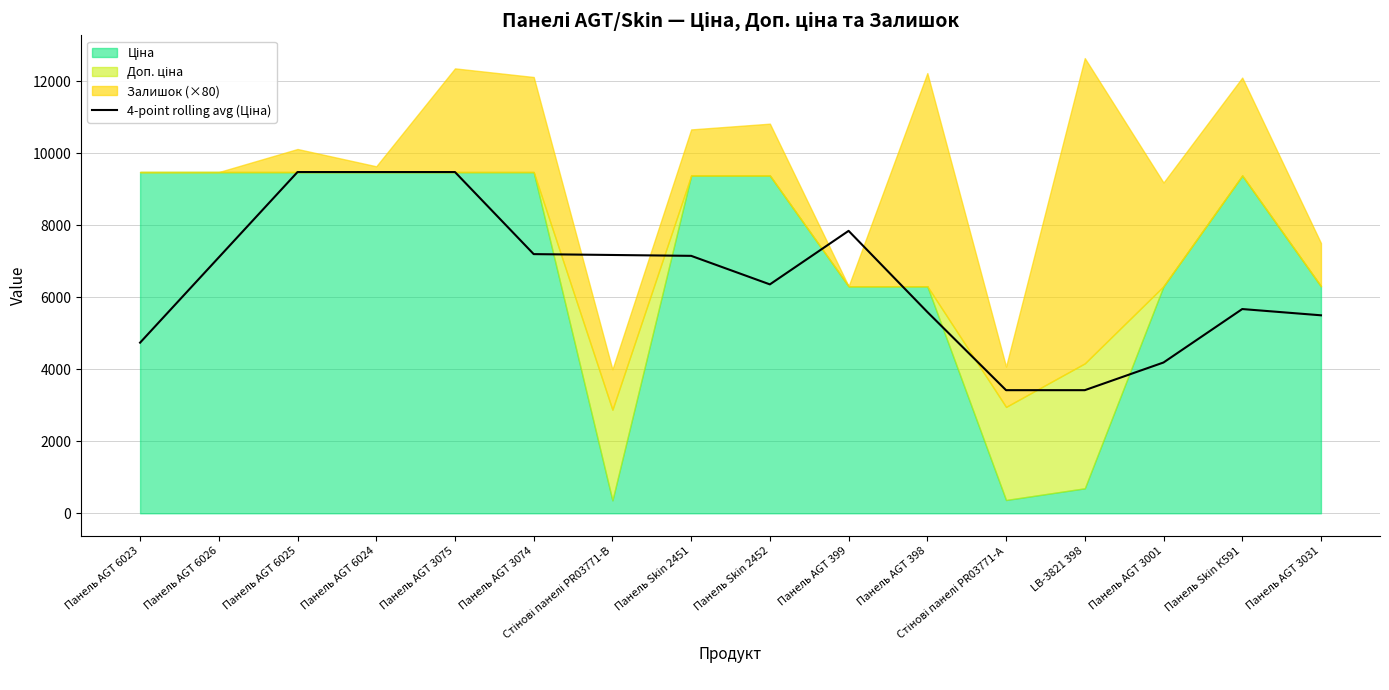

Reading left to right, extract all data points from this chart.

Панель AGT 6023=4740.0	Панель AGT 6026=7110.1	Панель AGT 6025=9480.1	Панель AGT 6024=9480.1	Панель AGT 3075=9480.1	Панель AGT 3074=7200.0	Стінові панелі PR03771-B=7176.0	Панель Skin 2451=7152.0	Панель Skin 2452=6359.1	Панель AGT 399=7846.4	Панель AGT 398=5592.7	Стінові панелі PR03771-А=3420.3	LB-3821 398=3420.3	Панель AGT 3001=4189.1	Панель Skin К591=5673.9	Панель AGT 3031=5500.4